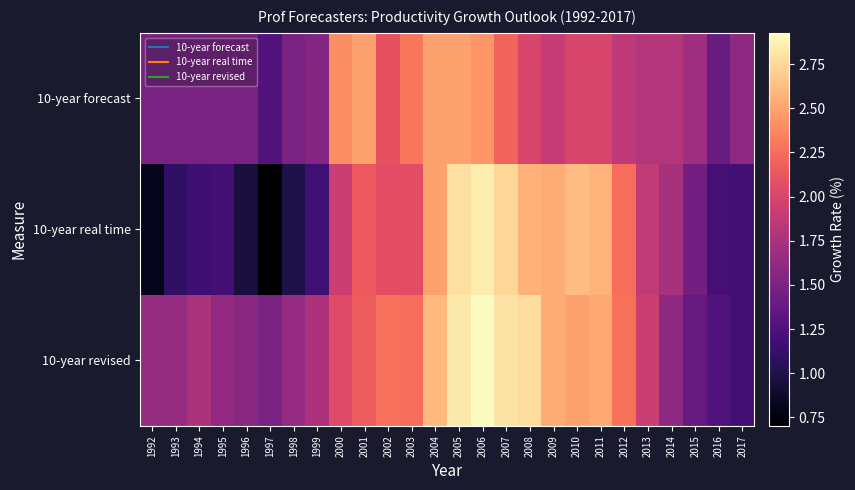

Reading right to left, extract all data points from this chart.

10-year forecast: 2017=1.6	2016=1.4	2015=1.7	2014=1.8	2013=1.8	2012=1.9	2011=2.0	2010=2.0	2009=1.9	2008=2.0	2007=2.2	2006=2.4	2005=2.5	2004=2.5	2003=2.3	2002=2.1	2001=2.5	2000=2.4	1999=1.6	1998=1.5	1997=1.3	1996=1.5	1995=1.5	1994=1.5	1993=1.5	1992=1.5
10-year real time: 2017=1.2	2016=1.2	2015=1.5	2014=1.7	2013=1.9	2012=2.3	2011=2.6	2010=2.6	2009=2.5	2008=2.6	2007=2.7	2006=2.8	2005=2.8	2004=2.5	2003=2.1	2002=2.1	2001=2.1	2000=1.9	1999=1.2	1998=1.0	1997=0.7	1996=1.0	1995=1.2	1994=1.2	1993=1.1	1992=0.8
10-year revised: 2017=1.2	2016=1.3	2015=1.4	2014=1.6	2013=1.9	2012=2.3	2011=2.5	2010=2.5	2009=2.5	2008=2.8	2007=2.8	2006=2.9	2005=2.8	2004=2.6	2003=2.3	2002=2.3	2001=2.2	2000=2.0	1999=1.8	1998=1.6	1997=1.5	1996=1.6	1995=1.6	1994=1.8	1993=1.6	1992=1.6